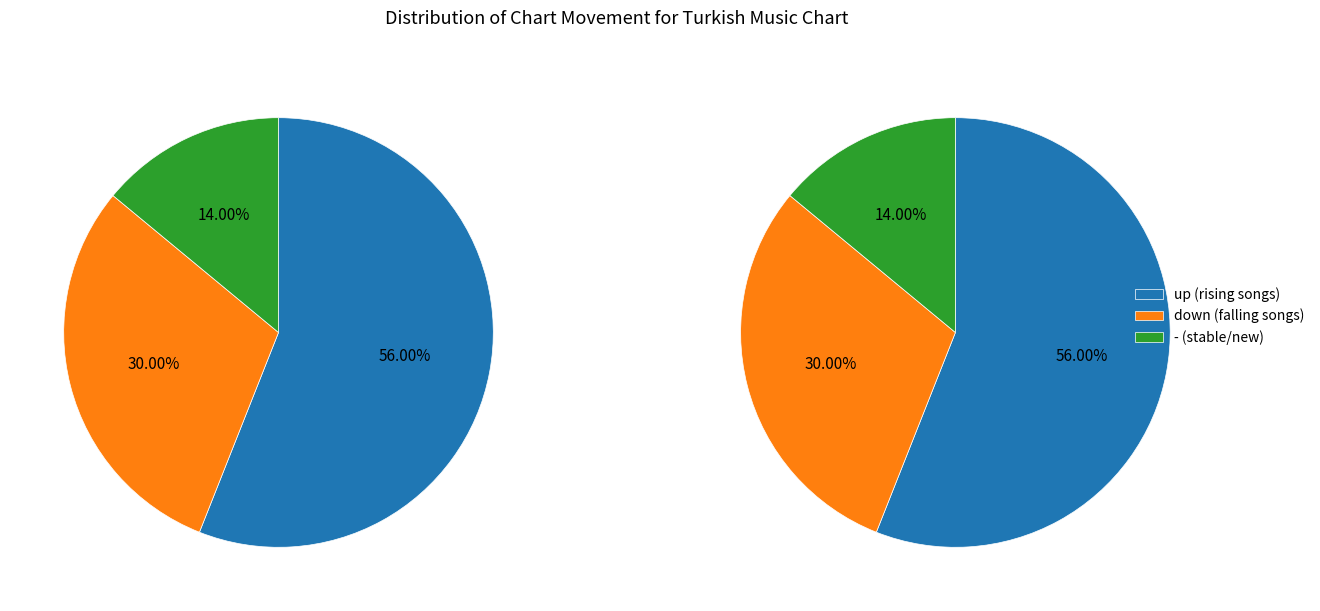

Which category accounts for the majority?

up